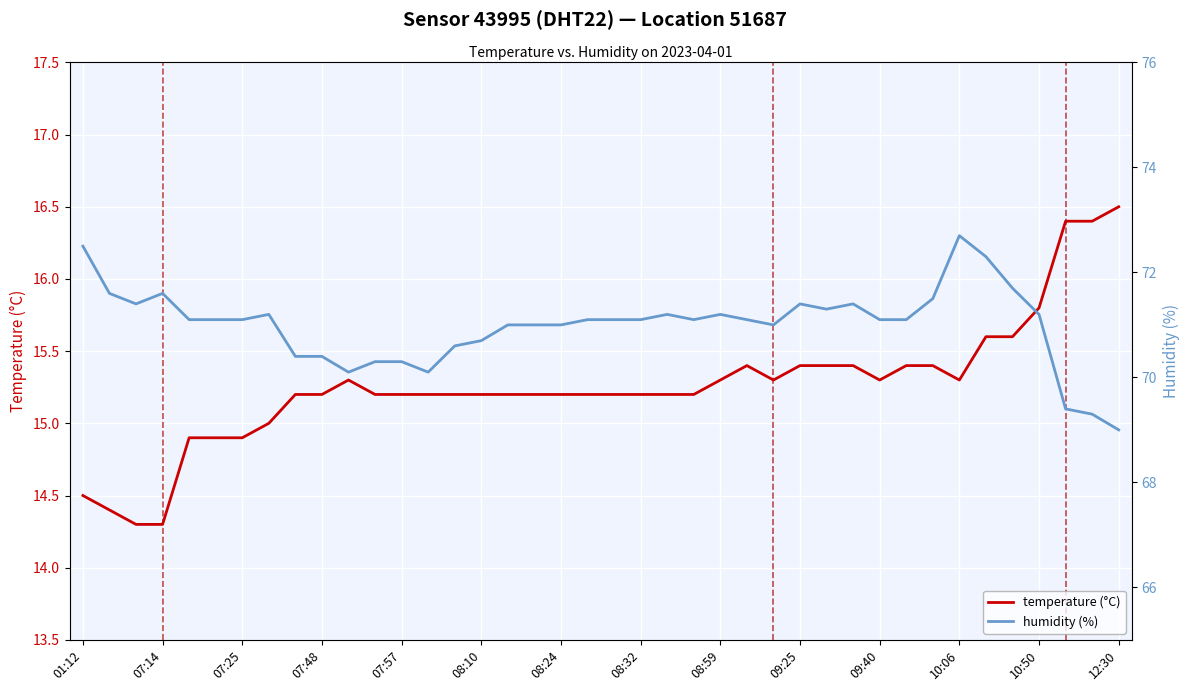

How many values in the humidity (%) series are below 71?

11